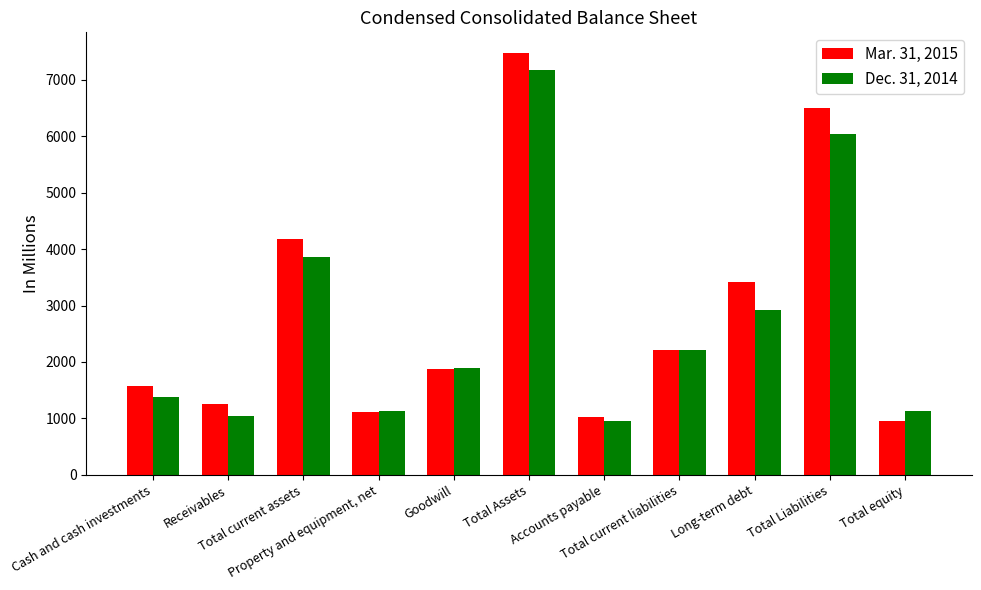

What is the difference between the second highest and minimum values in the Dec. 31, 2014 series?

5089